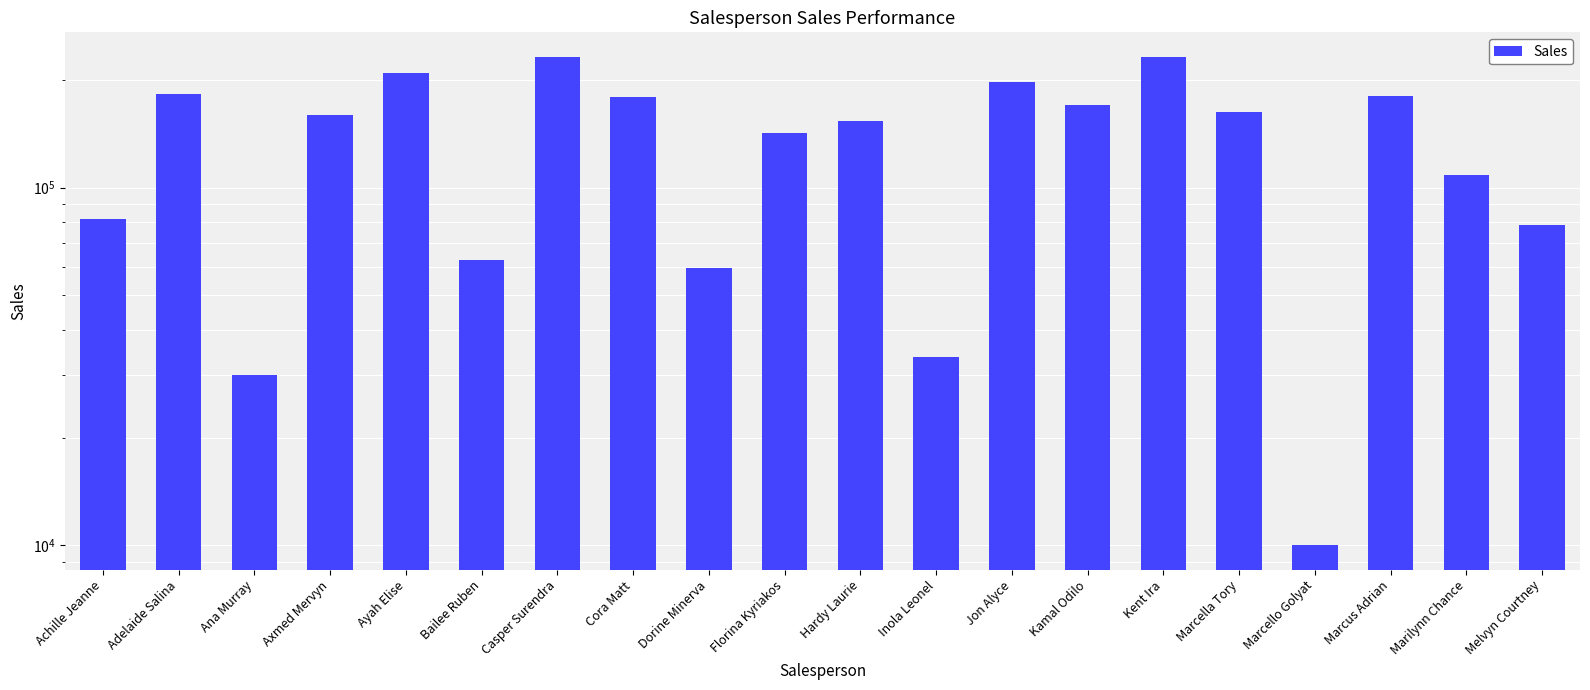

At which category does the chart reach its peak across all series?

Kent Ira